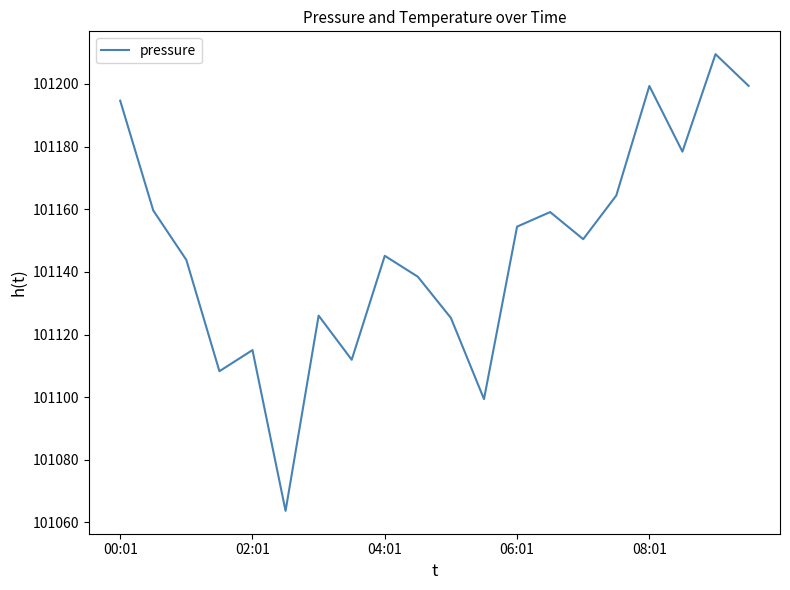

What is the difference between the maximum and minimum values?

145.8